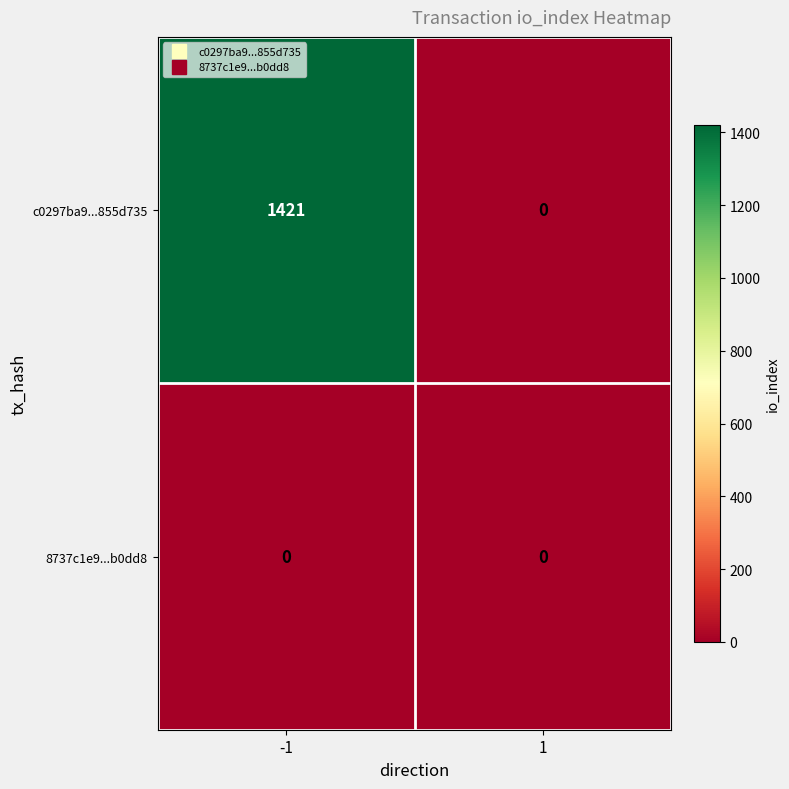

Rank the series by their maximum value, from highest to lowest.

c0297ba9...855d735, 8737c1e9...b0dd8